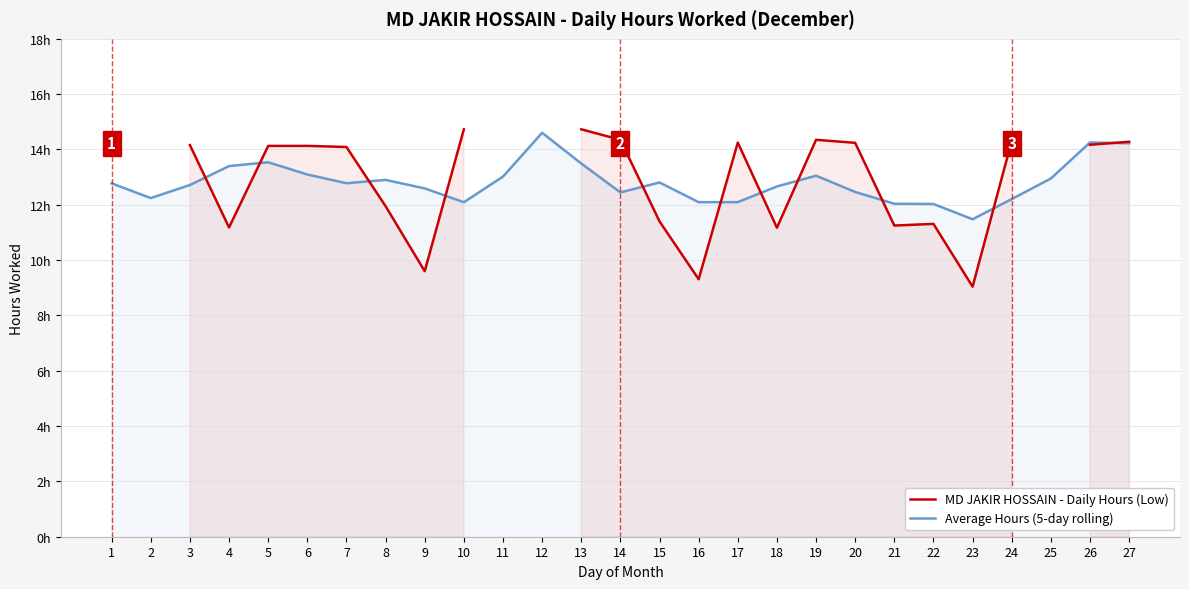

How many values in the Average Hours (5-day rolling) series are below 12?

1